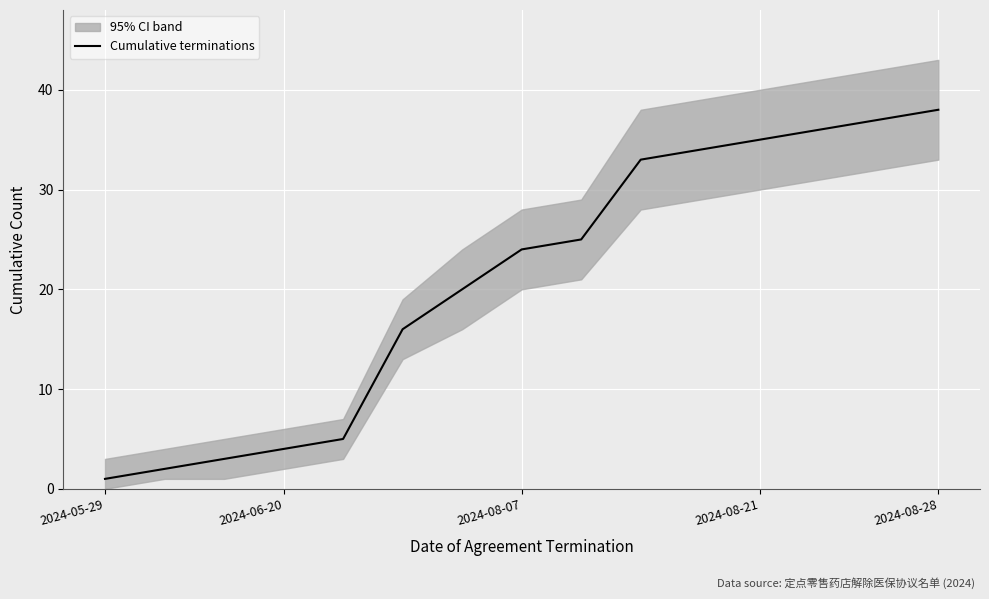

The value of Cumulative terminations at 2024-08-21 is 35. True or false?

True